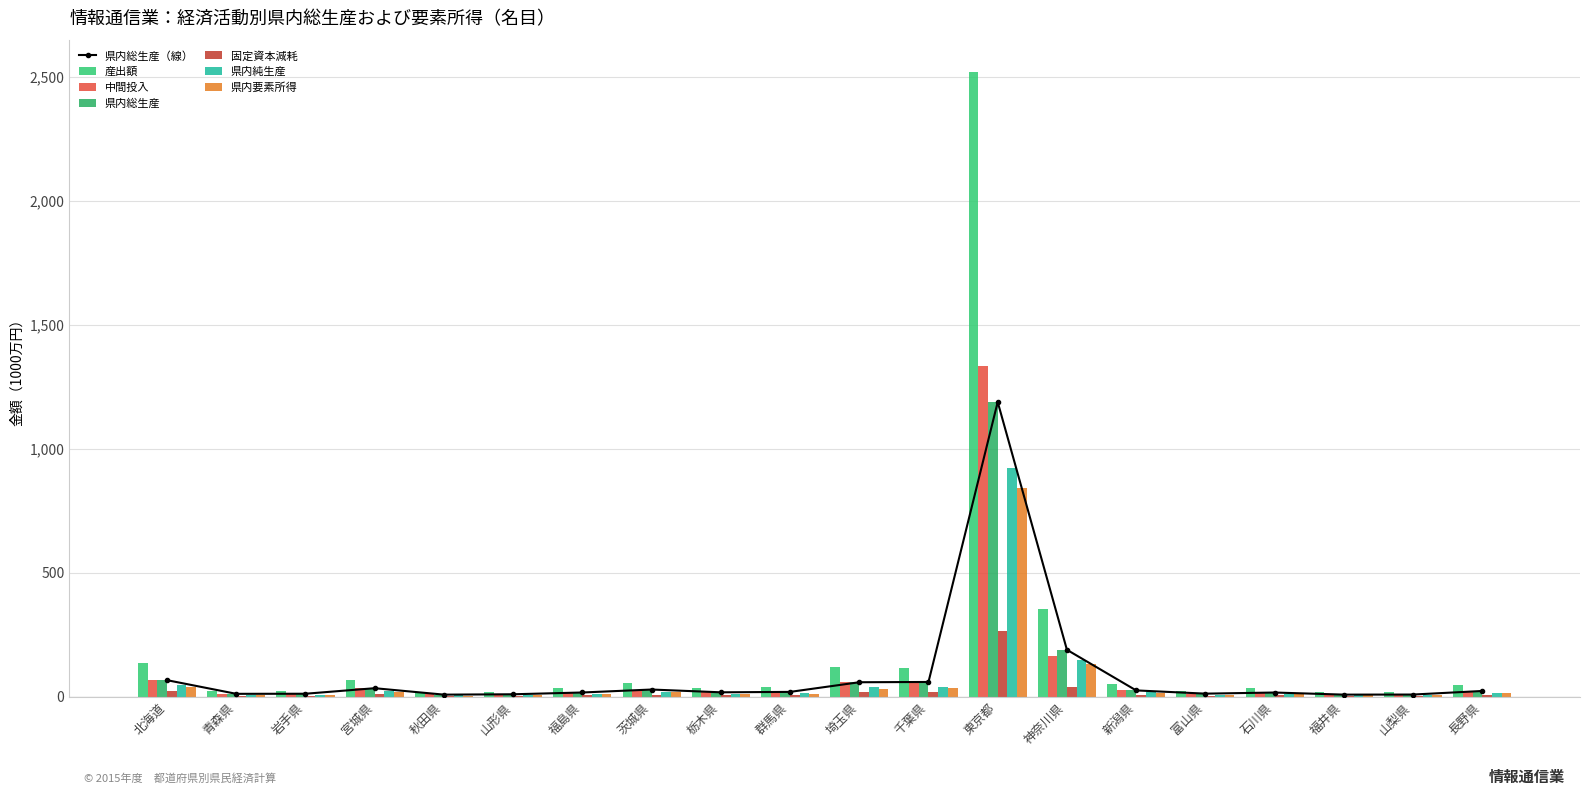

The 県内純生産 series shows 3.3 at 石川県. True or false?

False